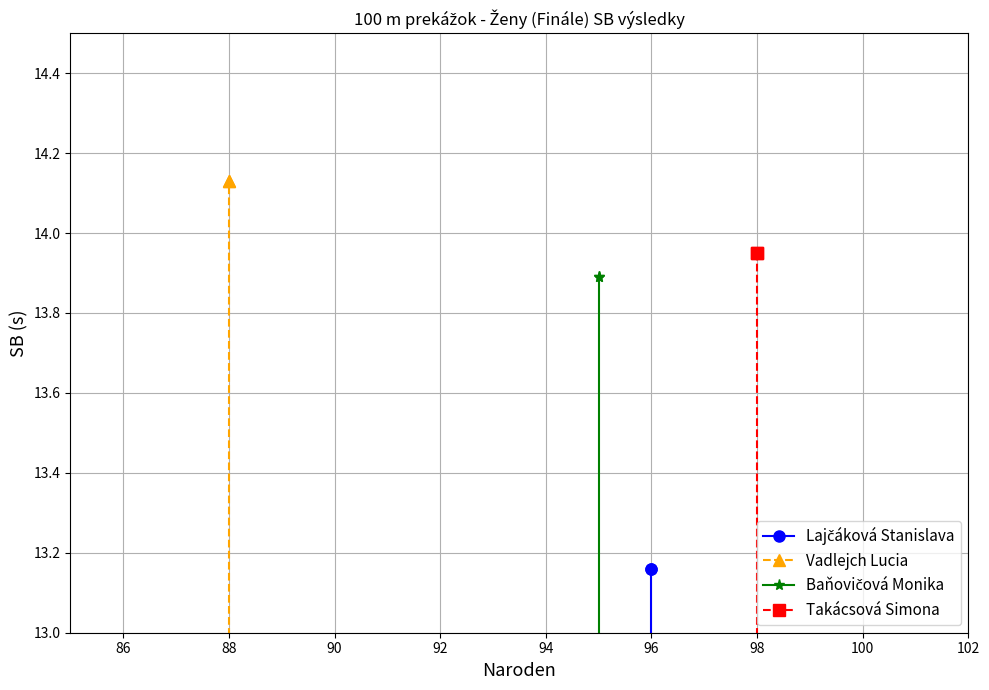

Rank the series by their maximum value, from highest to lowest.

Vadlejch Lucia, Takácsová Simona, Baňovičová Monika, Lajčáková Stanislava